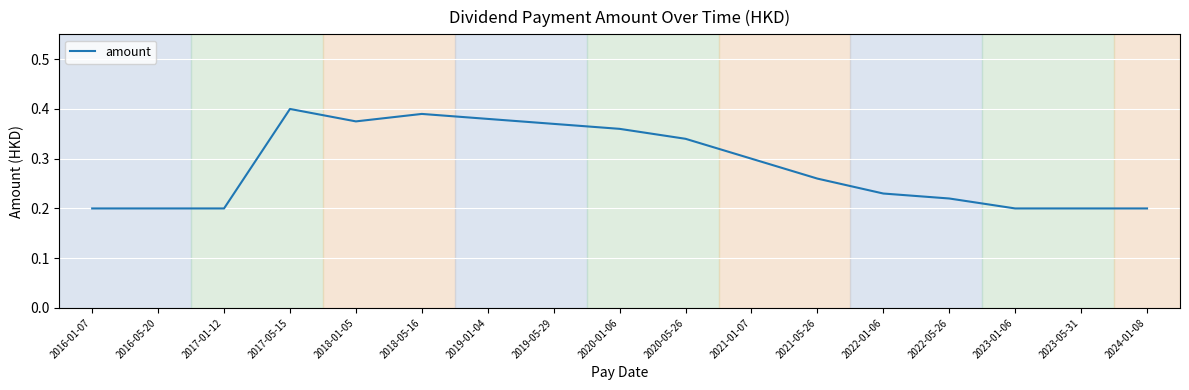

Which has a higher value, 2024-01-08 or 2018-01-05?

2018-01-05